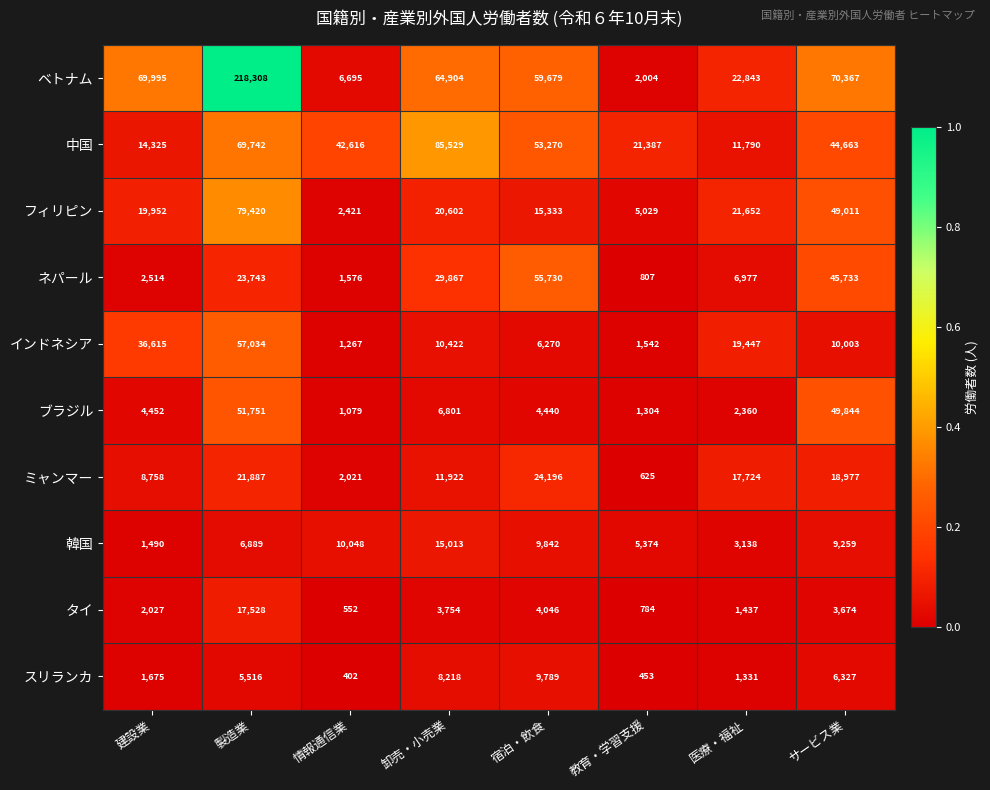

True or false: ベトナム has a value of 108486 at 建設業.

False